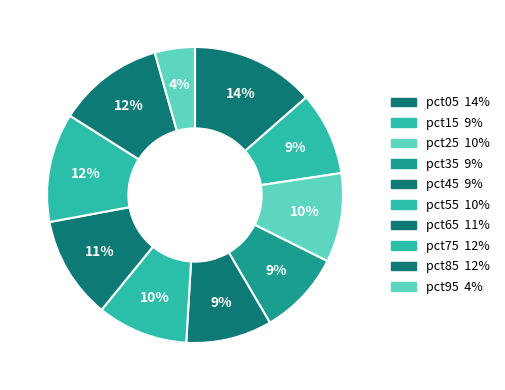

To the nearest percent, what is the average slice percentage?

10%